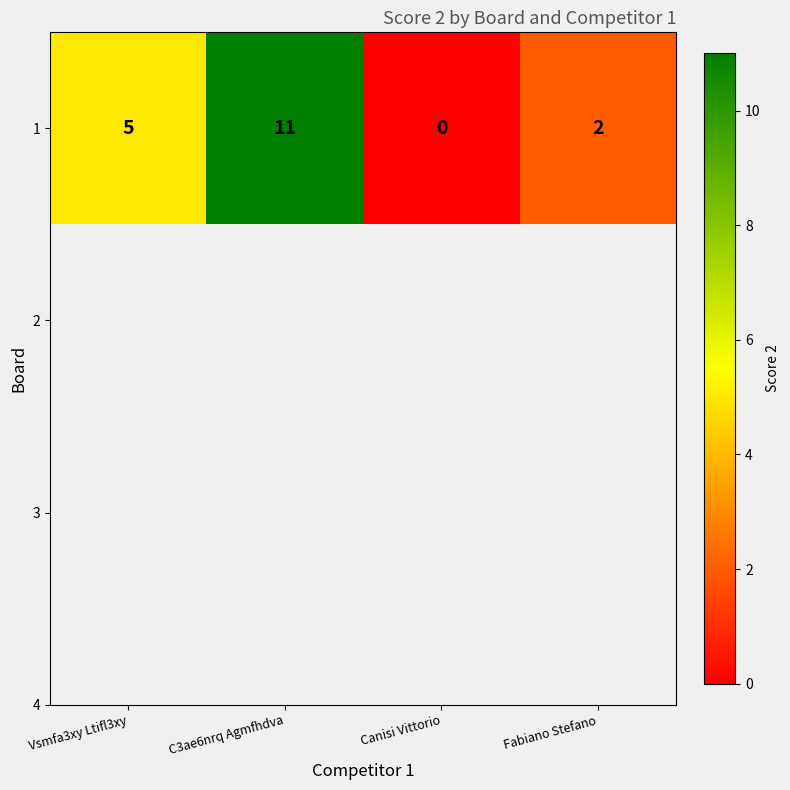

Which has a higher value, C3ae6nrq Agmfhdva or Vsmfa3xy Ltifl3xy?

C3ae6nrq Agmfhdva